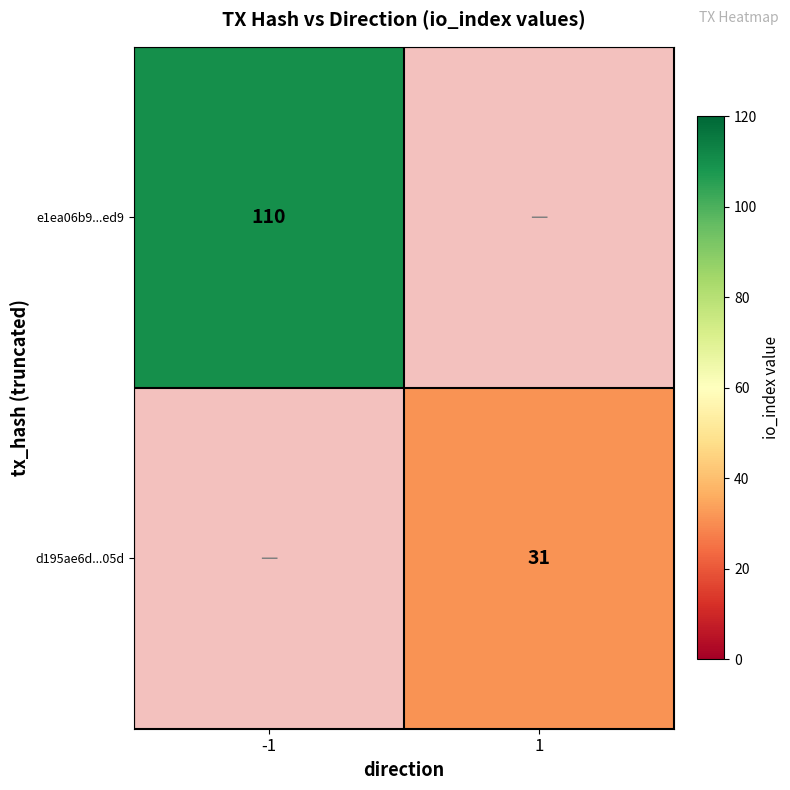

The value of d195ae6d...05d at 1 is 52. True or false?

False